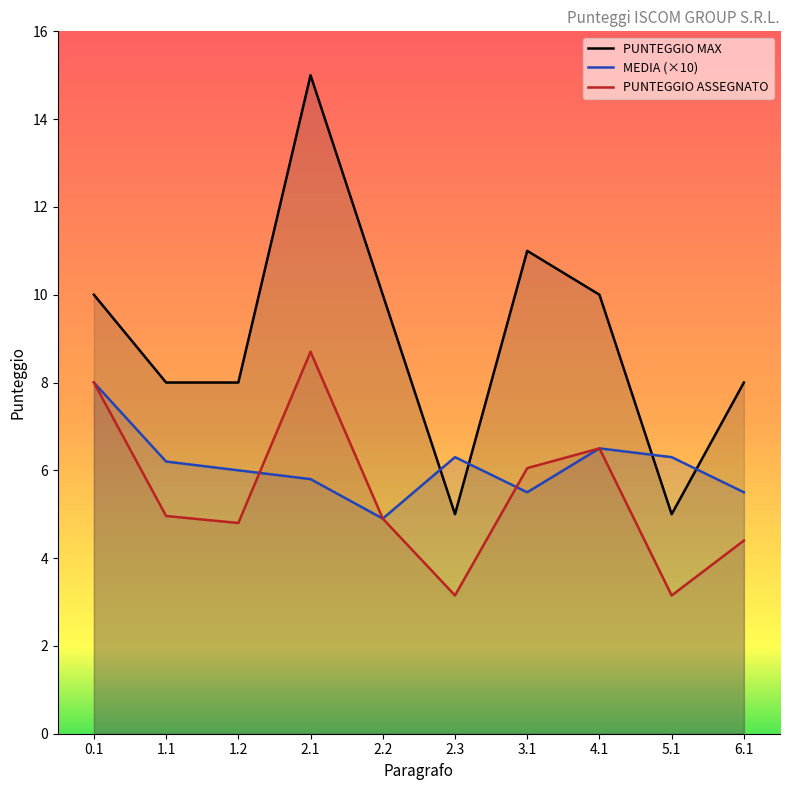

True or false: PUNTEGGIO MAX and PUNTEGGIO ASSEGNATO cross at least once.

False